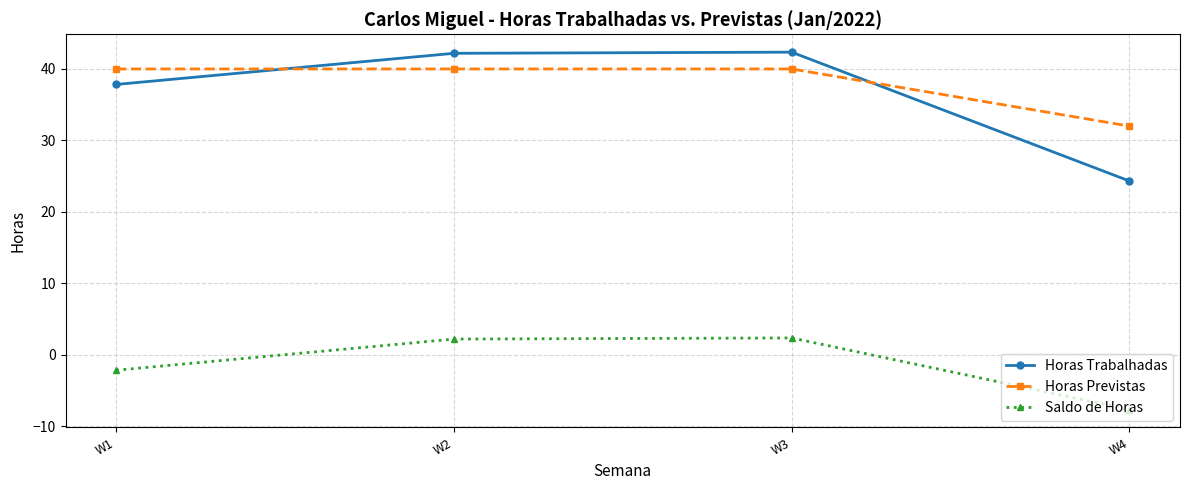

How many interior local peaks does the Horas Trabalhadas series have?

1